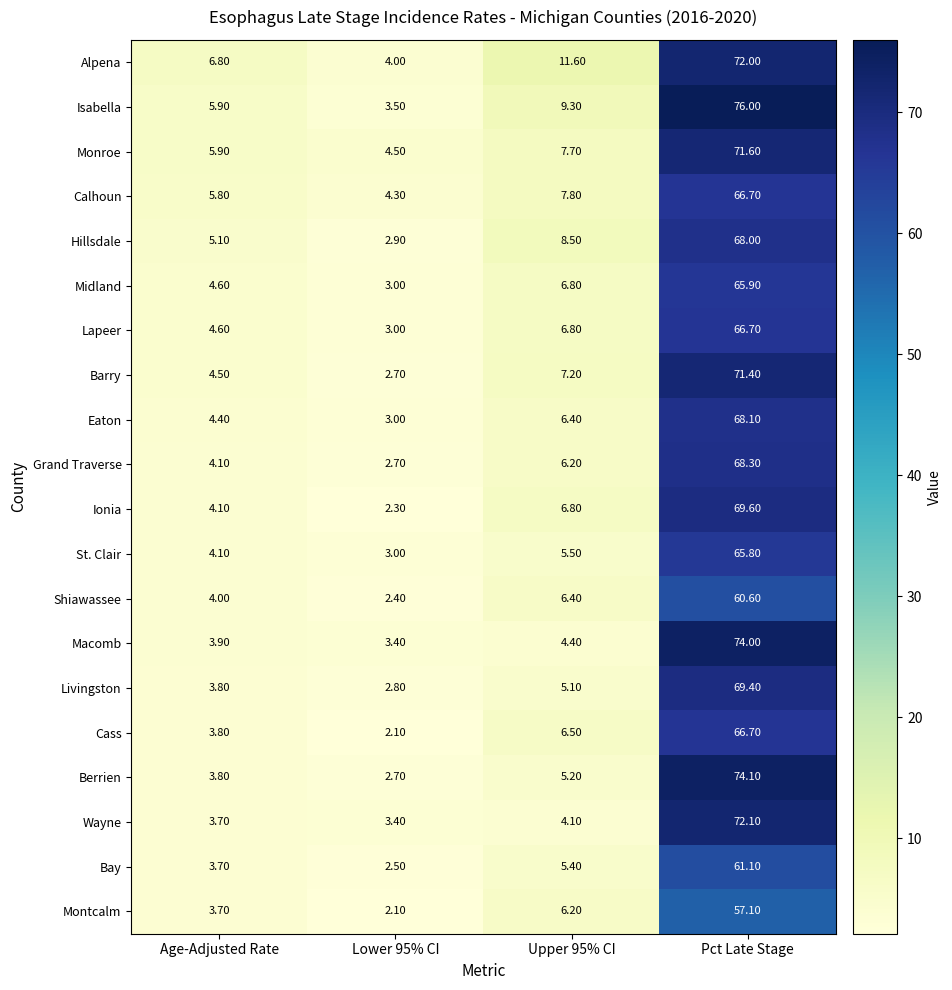

Rank the categories by Livingston value from highest to lowest.

Pct Late Stage, Upper 95% CI, Age-Adjusted Rate, Lower 95% CI